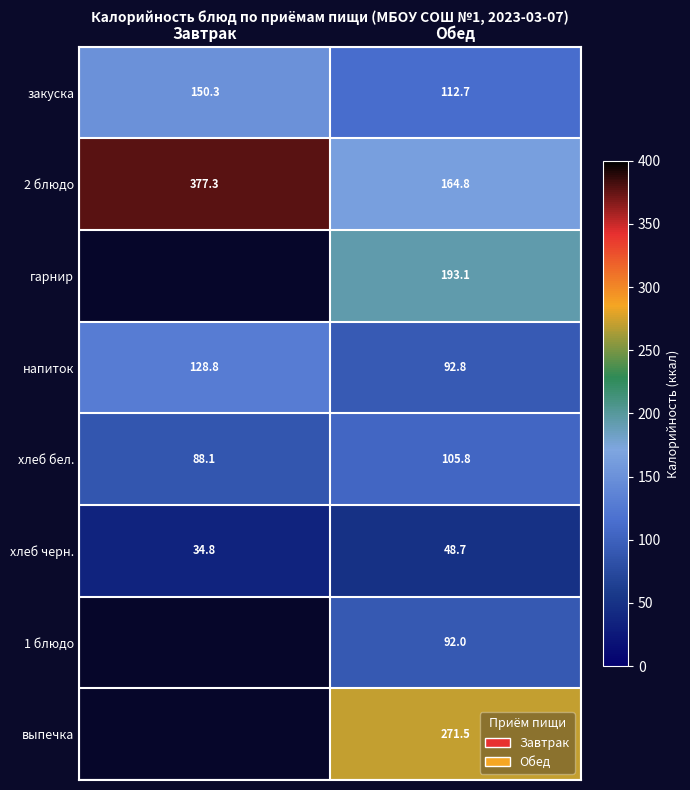

At which category is the sum across all series the highest?

Обед